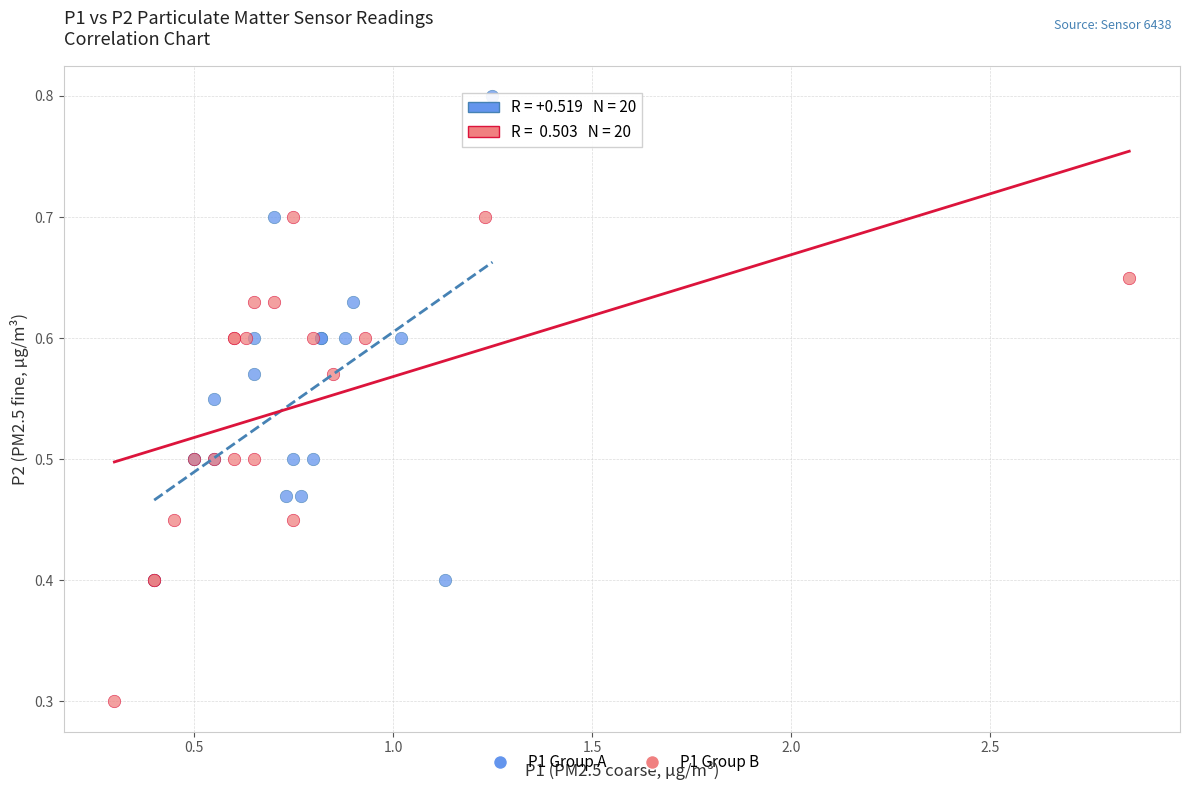

Which series contains the highest Y value?

P1 Group A